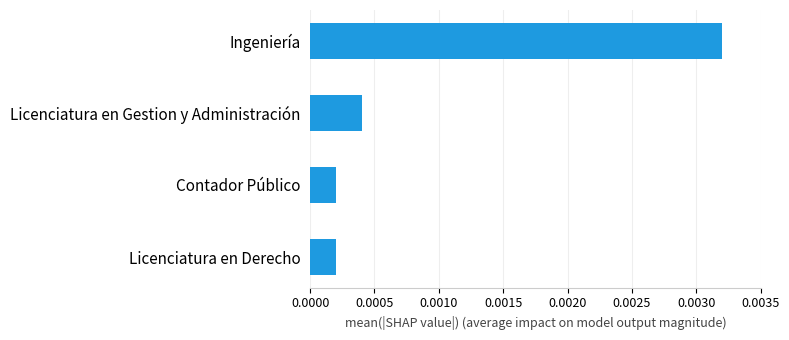

Which category has the highest value across all series?

Ingeniería